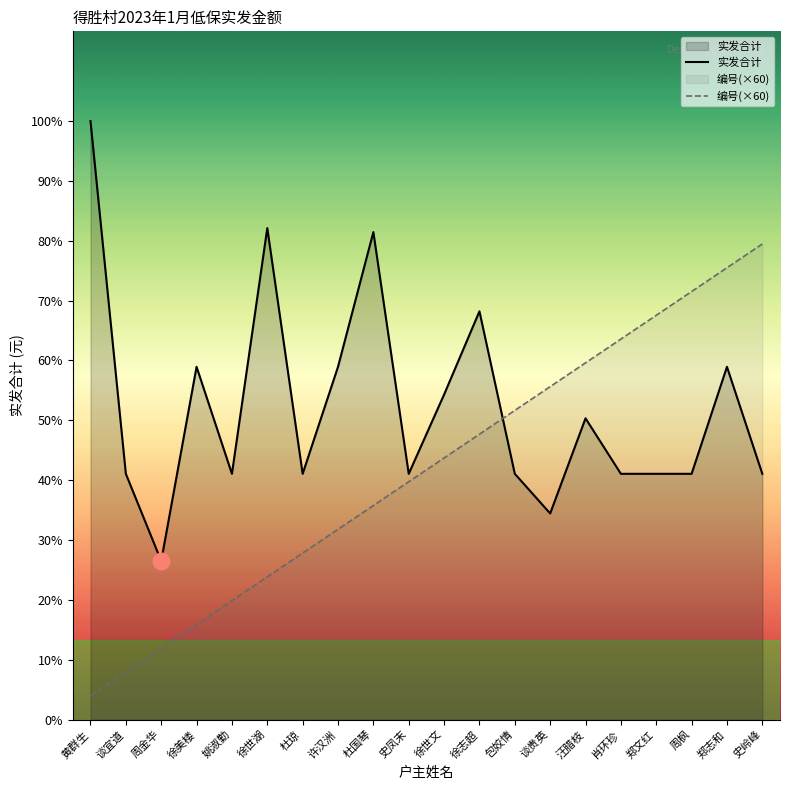

Reading left to right, transcribe all the data shown in this chart.

实发合计: 1510	620	400	890	620	1240	620	890	1230	620	820	1030	620	520	760	620	620	620	890	620
编号(×60): 60	120	180	240	300	360	420	480	540	600	660	720	780	840	900	960	1020	1080	1140	1200